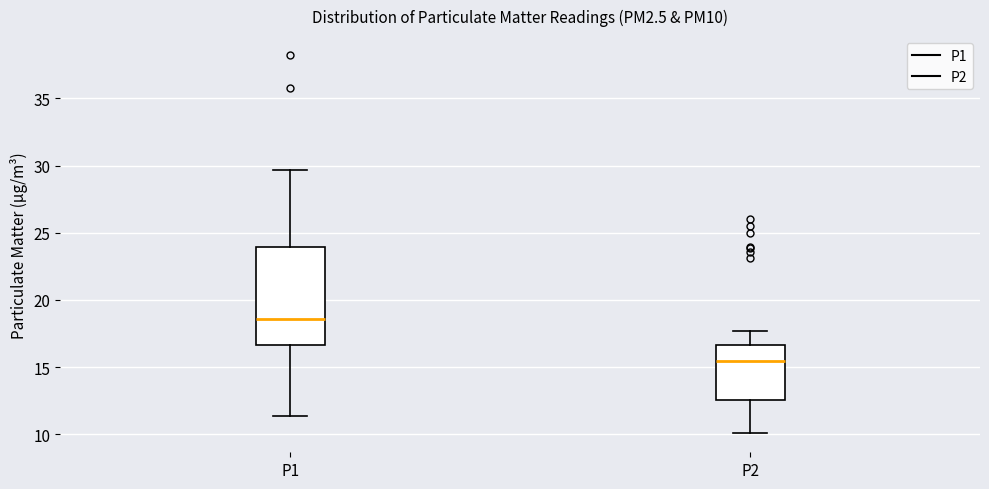

Where does the median line of the box for P2 sit on the y-axis? The values are not printed on the chart, so give them approximately, as read against the axis.

15.5